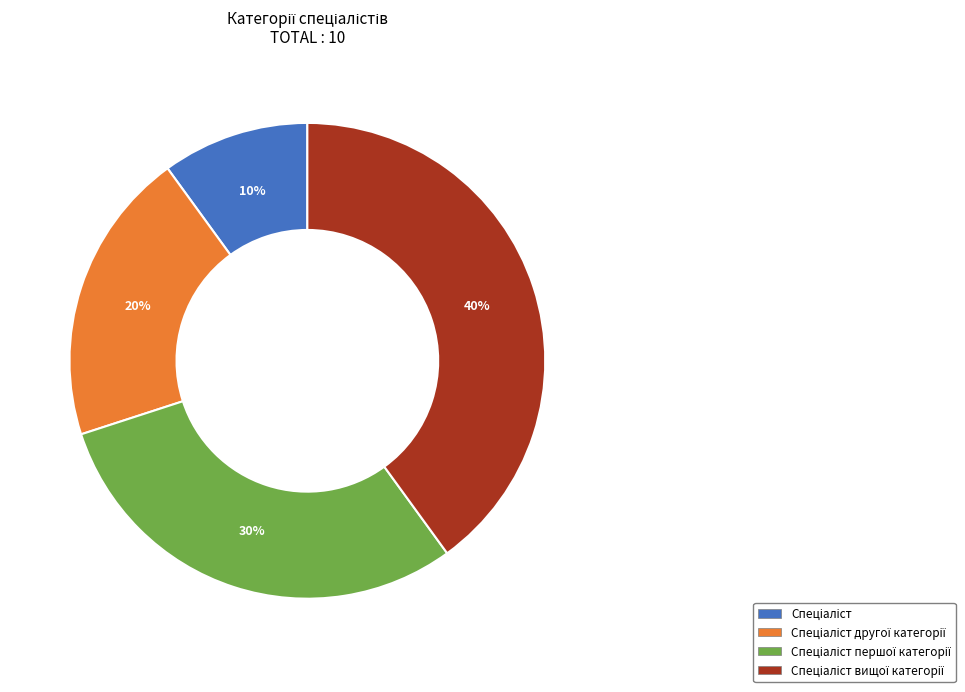

To the nearest percent, what is the average slice percentage?

25%